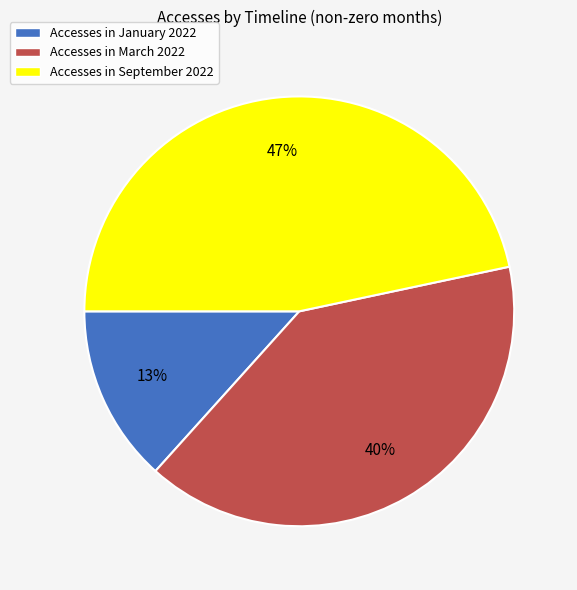

How many slices are in this pie chart?

3